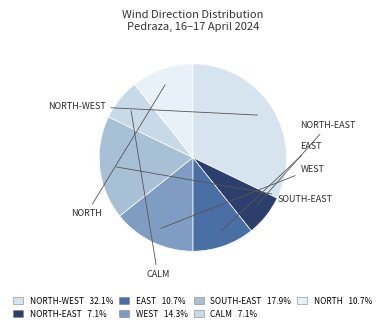

How many slices are in this pie chart?

7